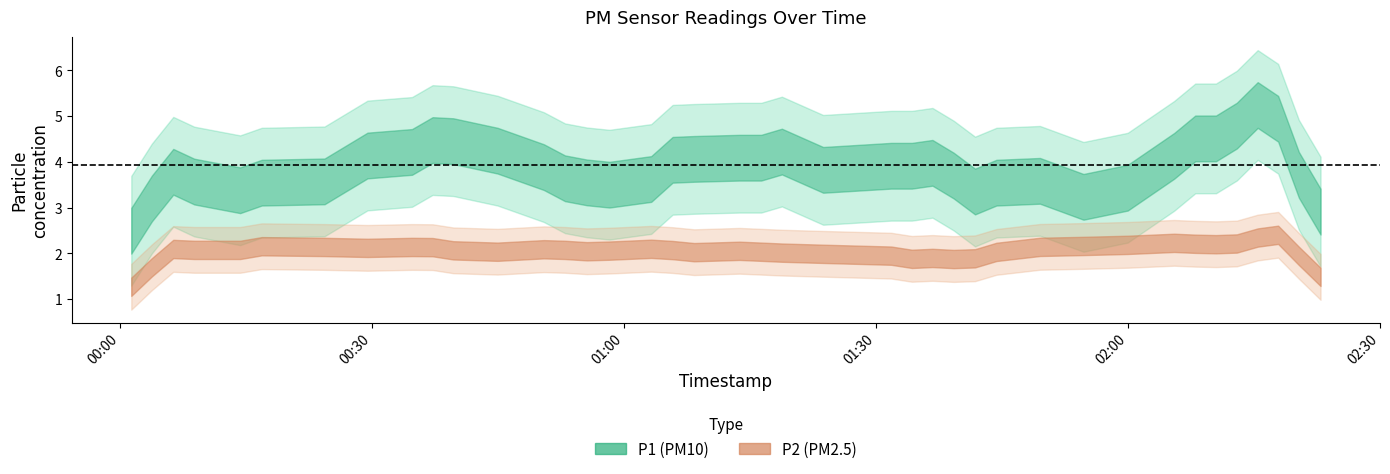

Between 8 and 38, which series saw the biggest shift?

P1